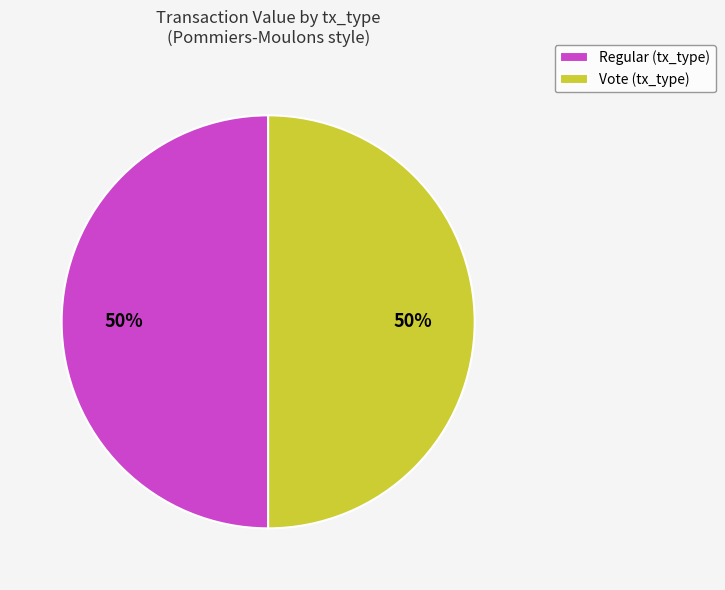

Combined, do Vote (tx_type) and Regular (tx_type) account for over 50%?

Yes